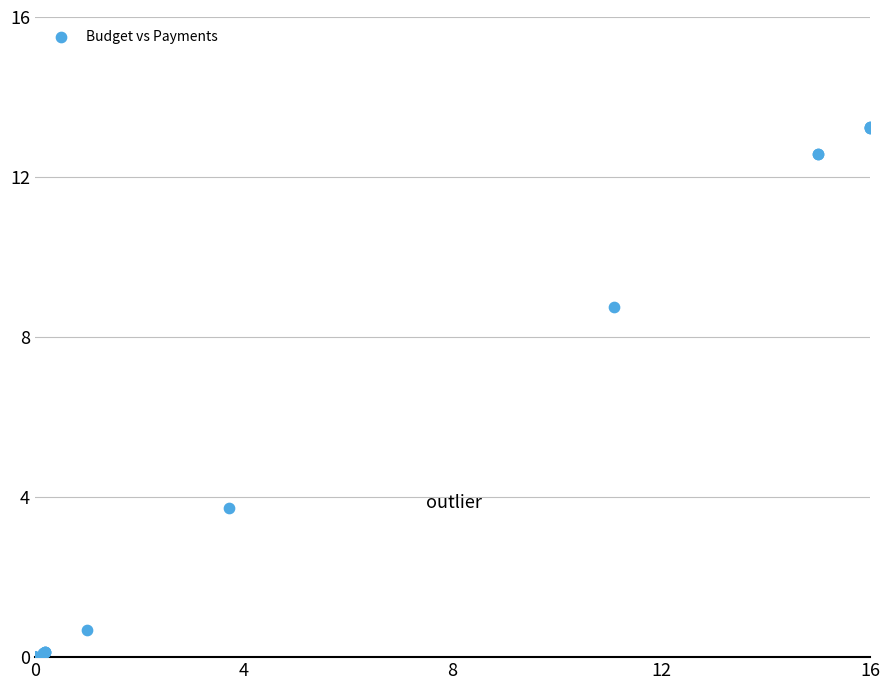

What Y value in the scatter plot is closest to 6?

3.7